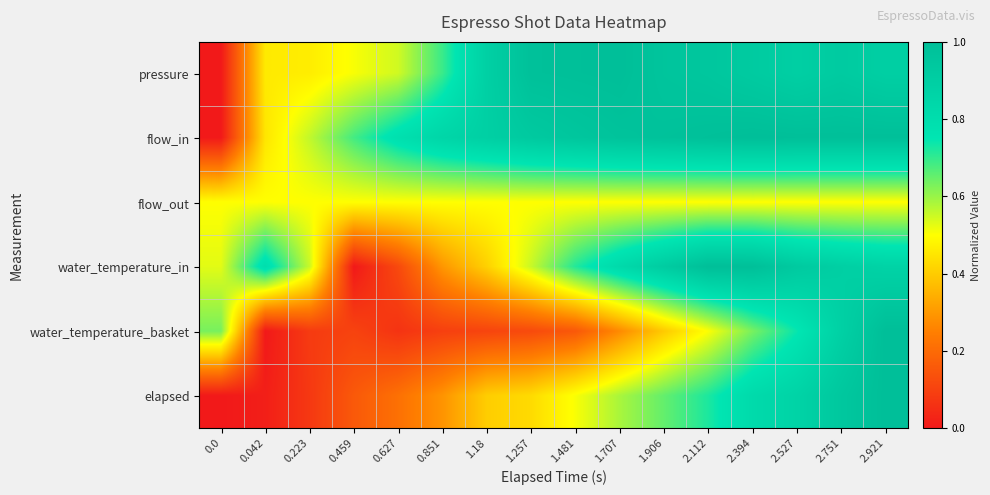

What is the total value across all series at 2.112?

4.7